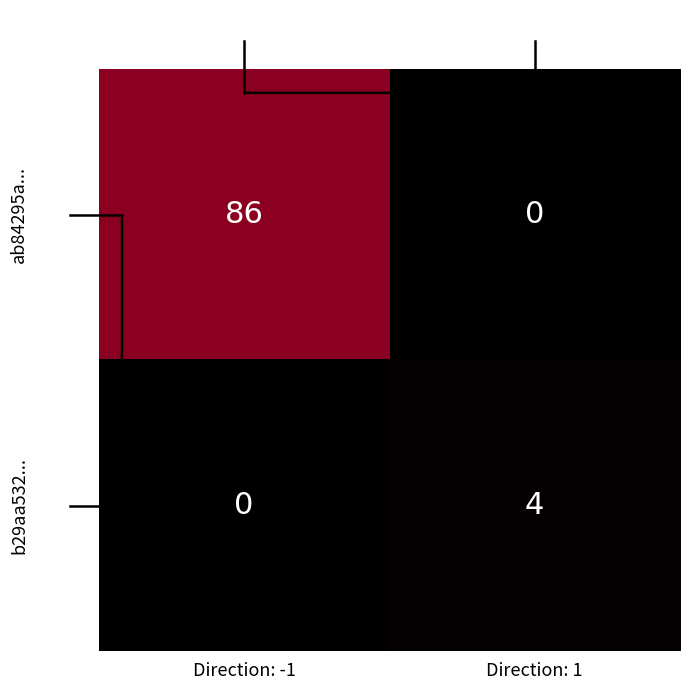

How many data points does each series have?

2